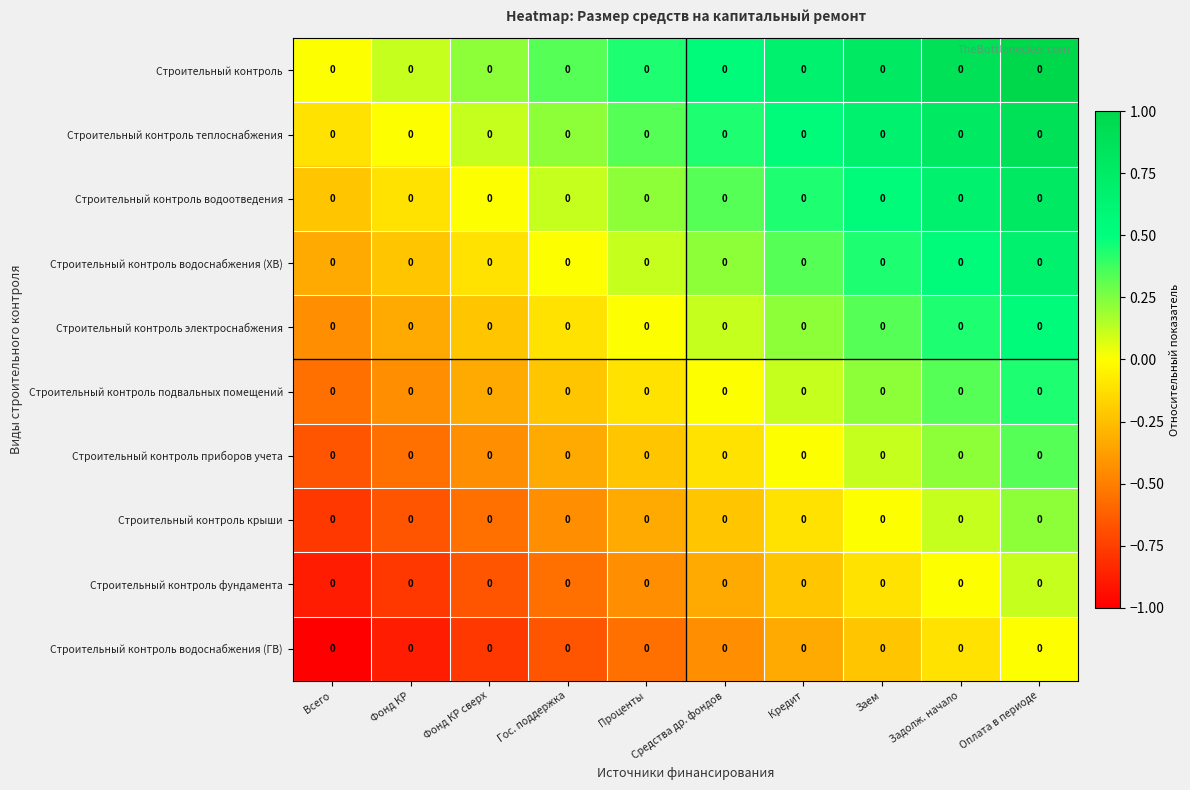

What is the total value across all series at Всего?

-5.0